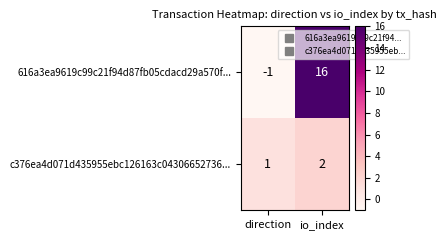

Which series has the largest range (max minus min)?

616a3ea9619c99c21f94d87fb05cdacd29a570f...